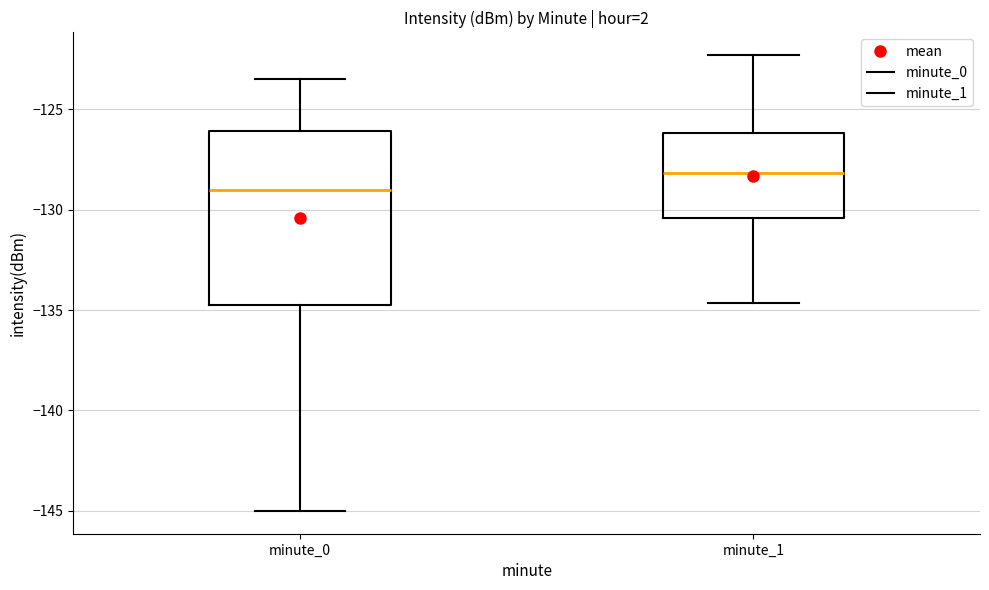

Reading left to right, read every box against the y-axis: the position of its median line, the range the box covers, and the ends of its whiskers. The values are not printed on the chart, so give them approximately, as read against the axis.

minute_0: median -129.0, box -134.5 to -126.0, whiskers -145.0 to -123.5
minute_1: median -128.0, box -130.5 to -126.0, whiskers -134.5 to -122.5